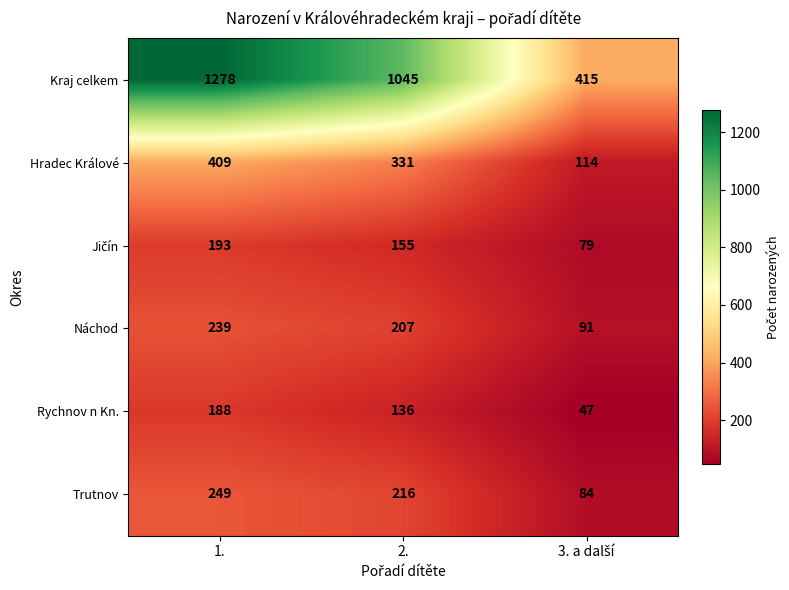

What is the sum of the Trutnov values at 2. and 1.?

465